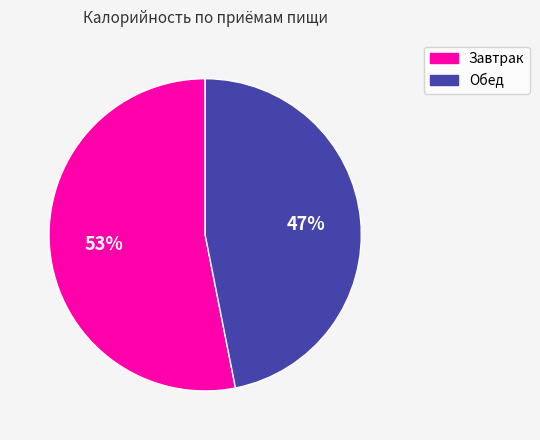

Rank the categories by value from lowest to highest.

Обед, Завтрак